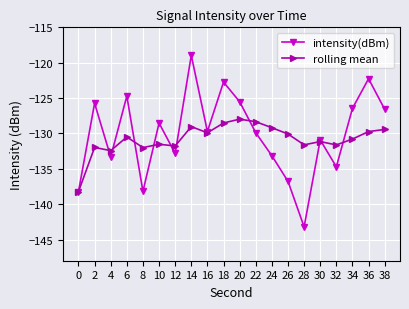

At which category is the sum across all series the highest?

14